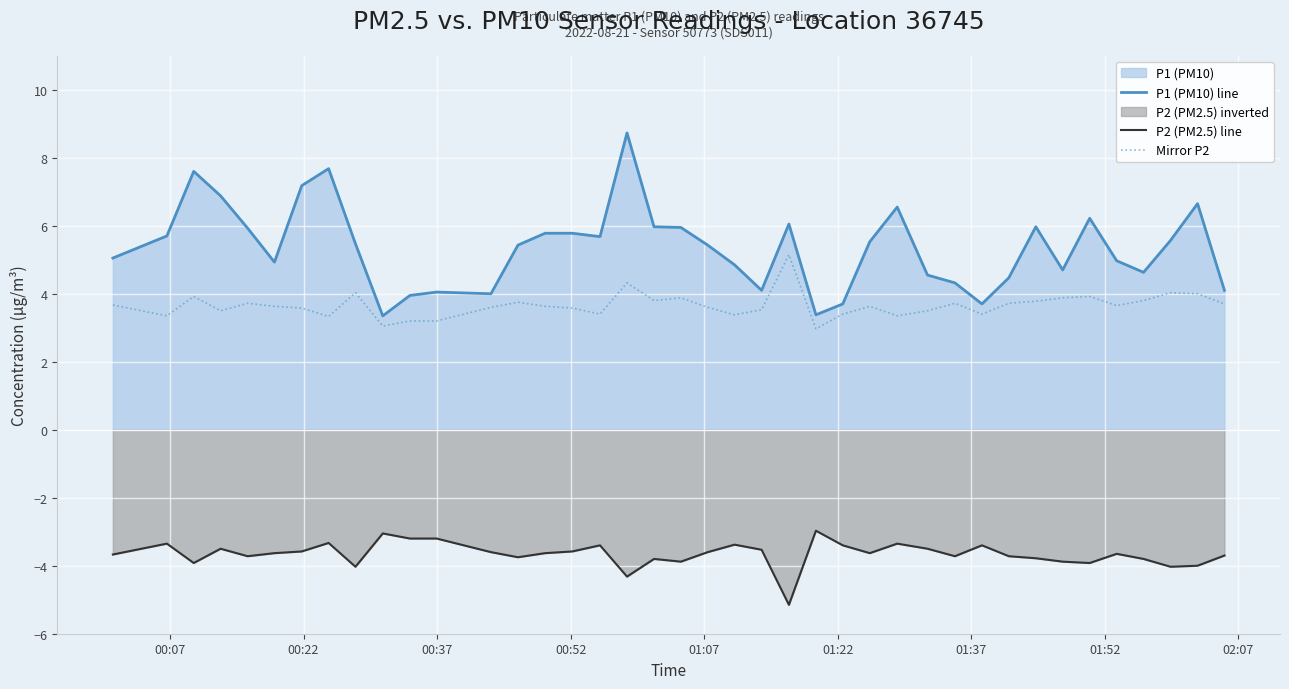

Which series has the largest total across all categories?

P1 (PM10) line